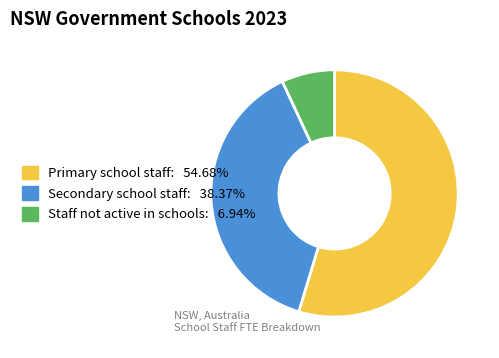

The Secondary school staff slice represents 45% of the pie. True or false?

False